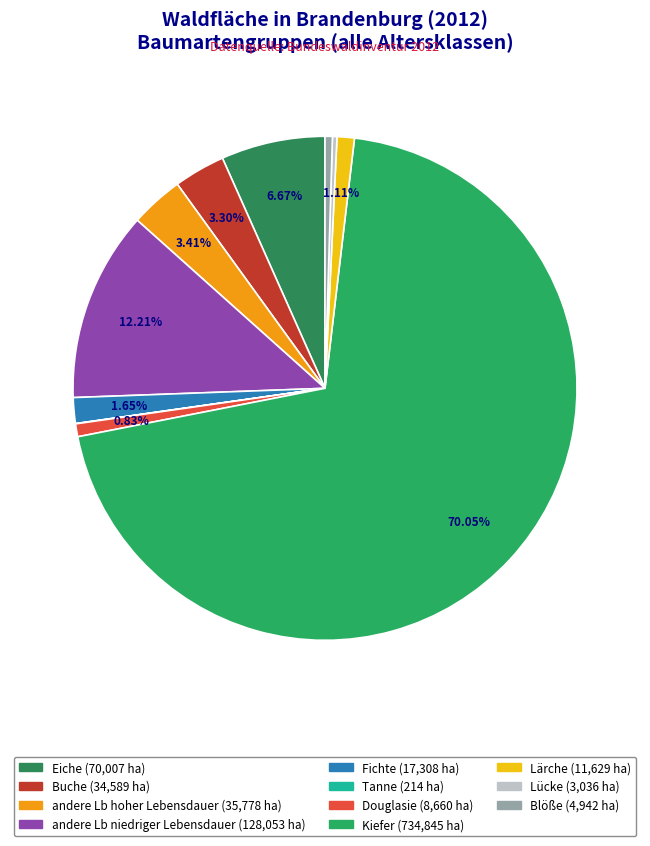

Do Eiche and Fichte together represent more than half of the pie?

No